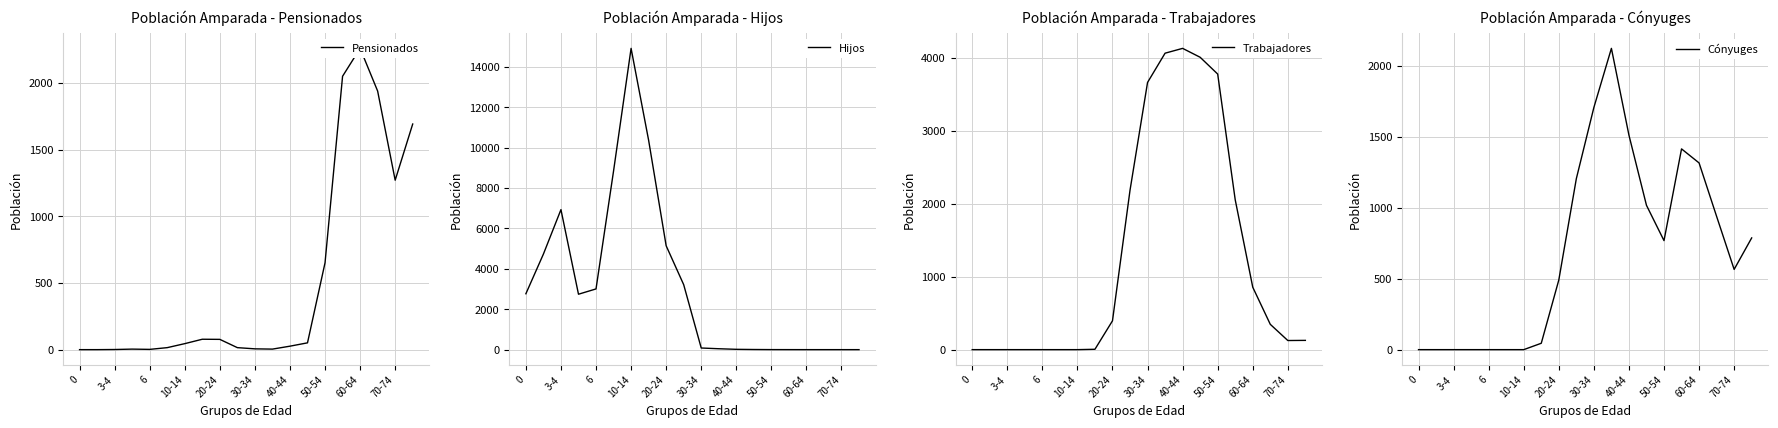

The value of Trabajadores at 70-74 is 125. True or false?

True